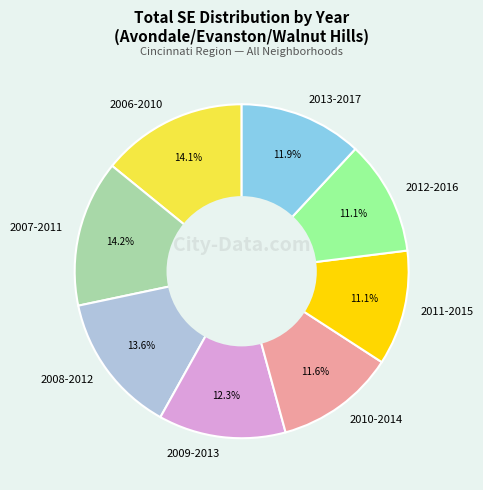

Count the number of slices in the pie.

8